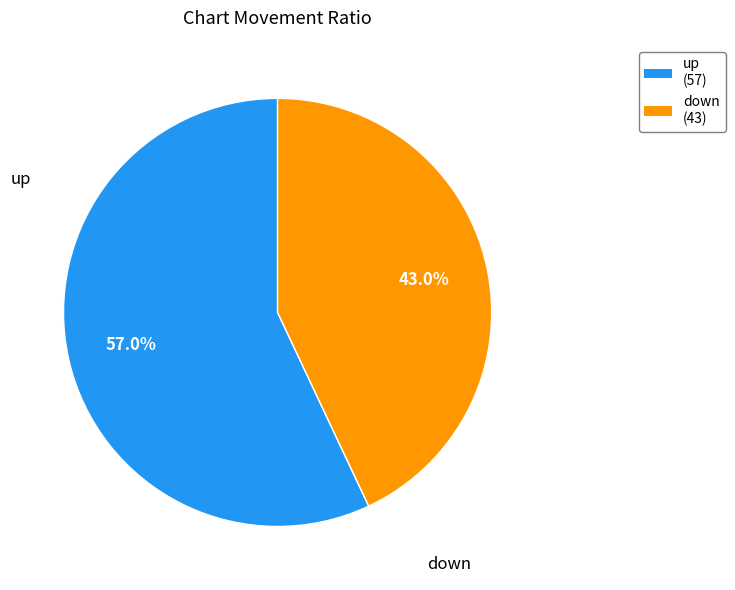

Combined, do up and down account for over 50%?

Yes